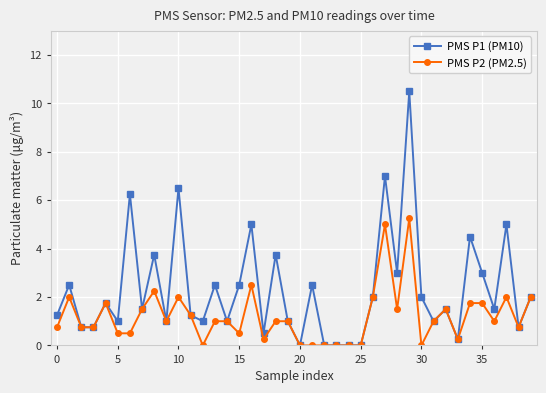

Which series has the largest total across all categories?

PMS P1 (PM10)